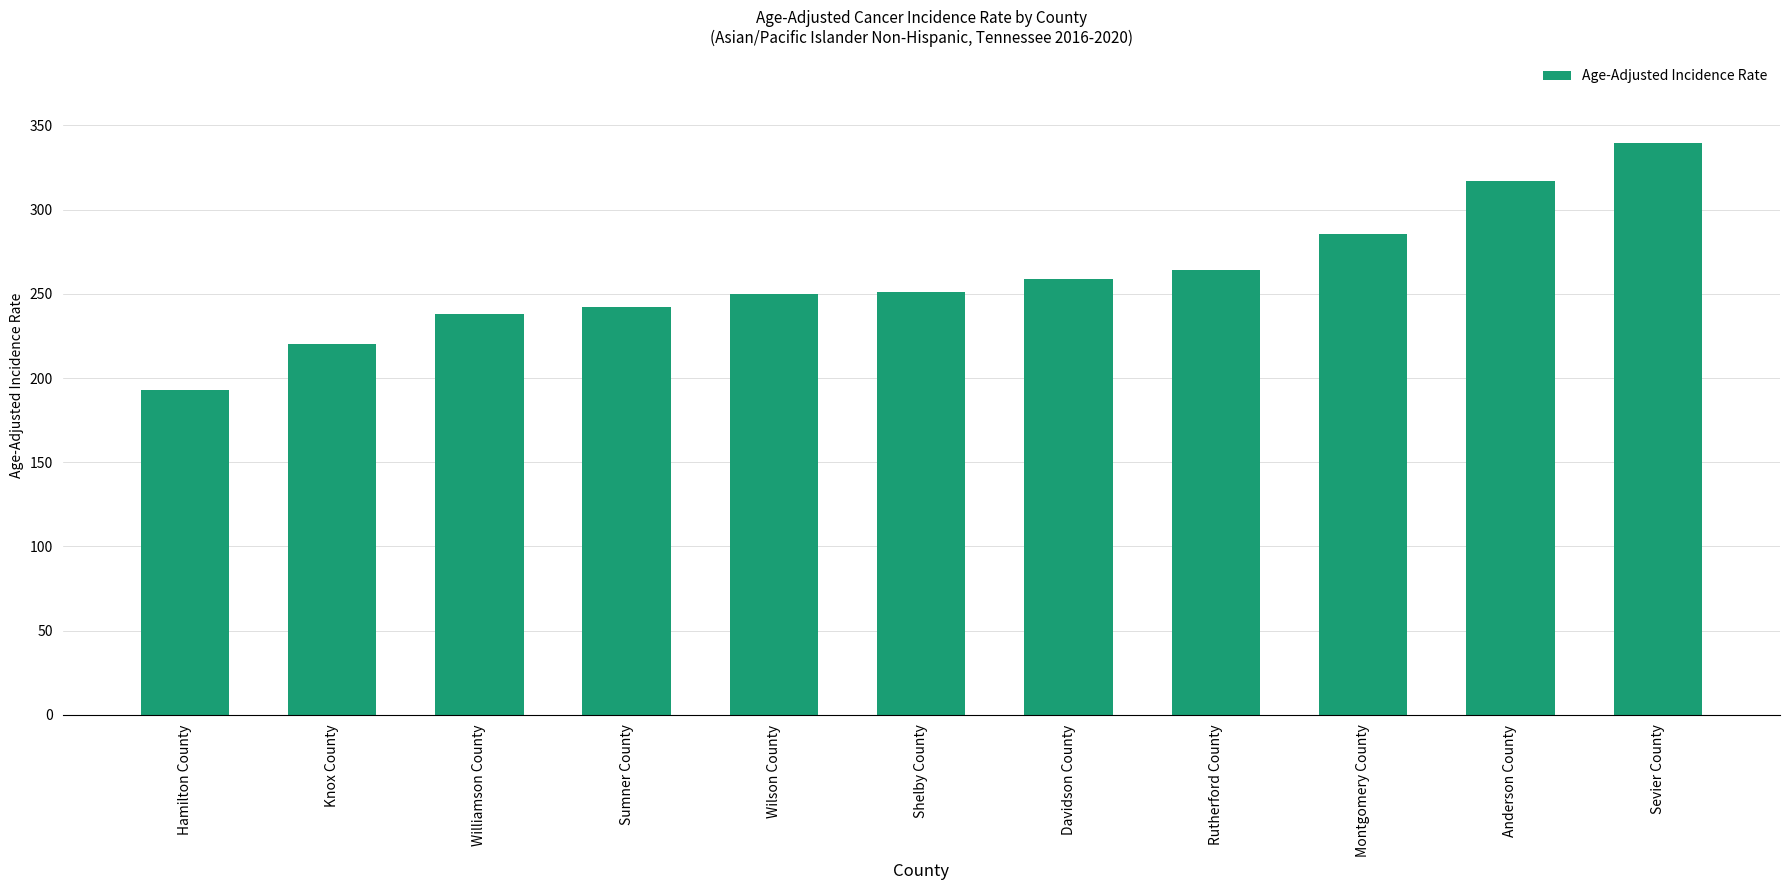

What is the label of the 10th bar from the right?

Knox County